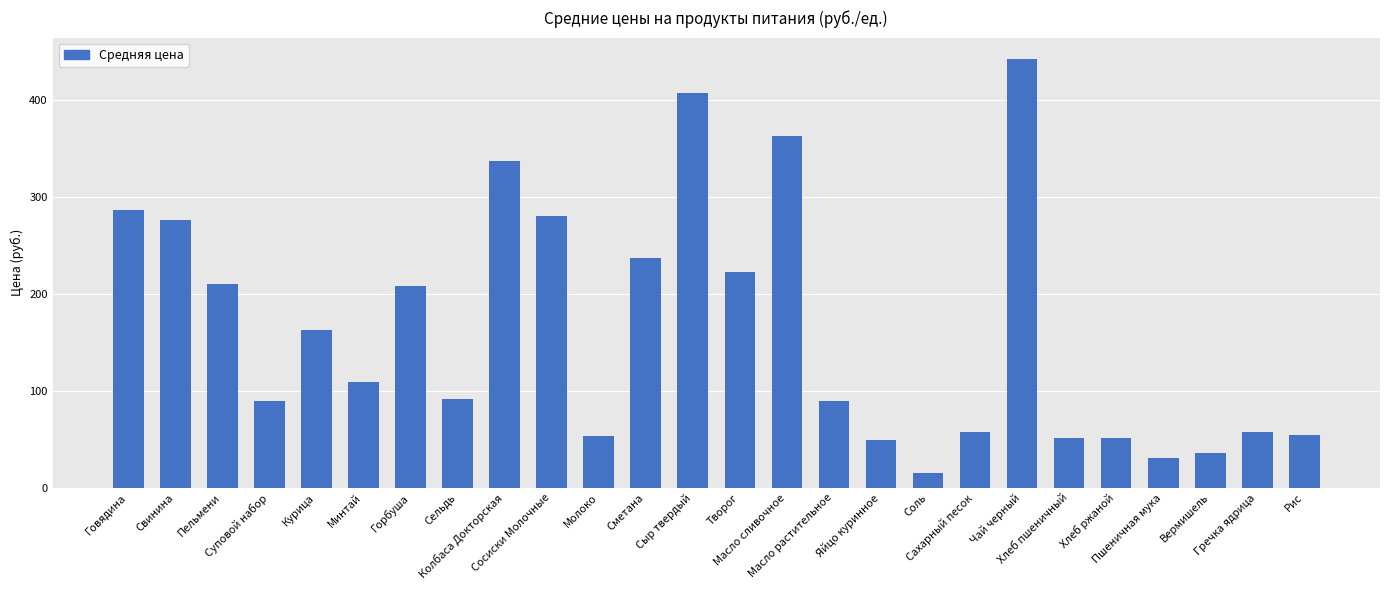

Read the value at Свинина.

275.6